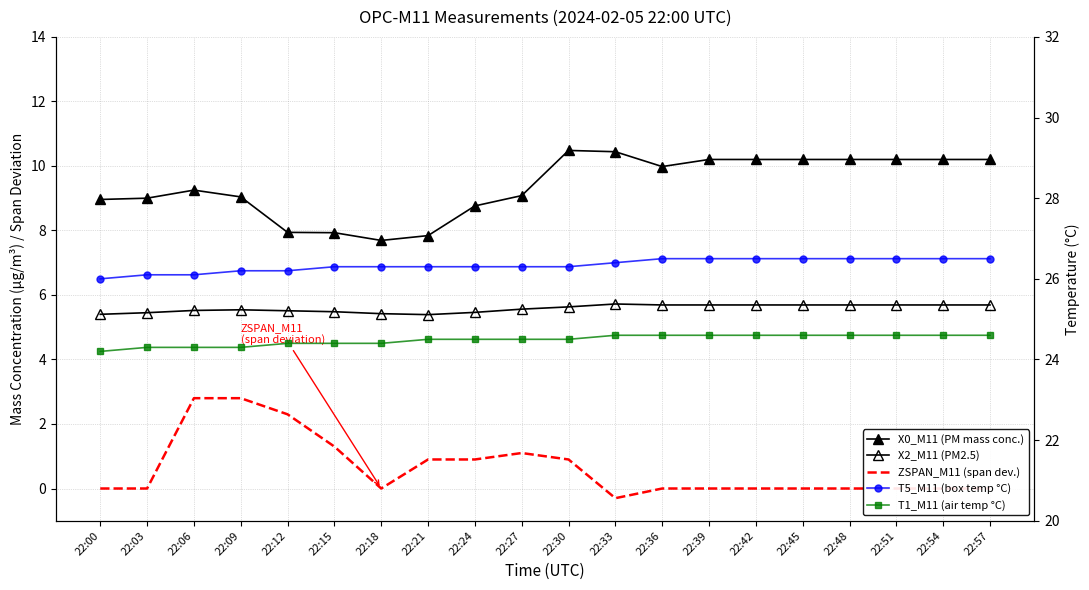

Where is the first local minimum for ZSPAN_M11 (span dev.)?

22:18